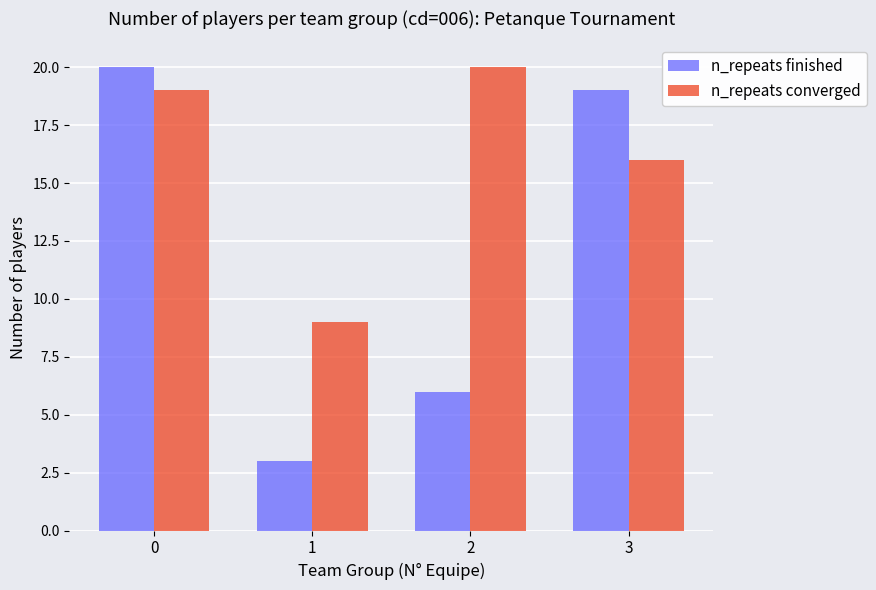

What are all the series names shown in the legend?

n_repeats finished, n_repeats converged